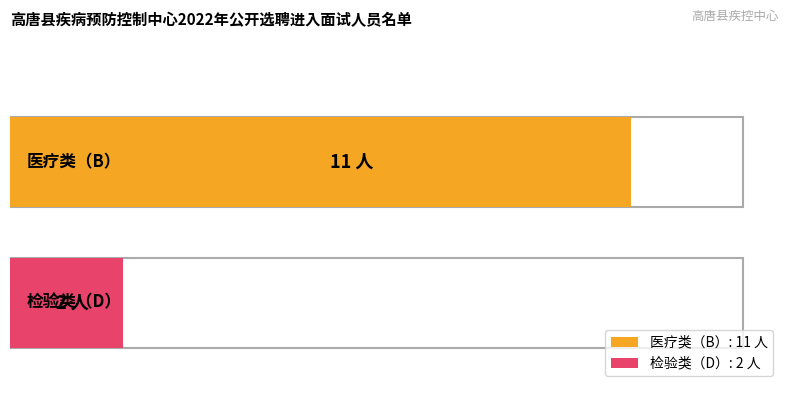

Is it true that the value at 医疗类（B） is 6?

False